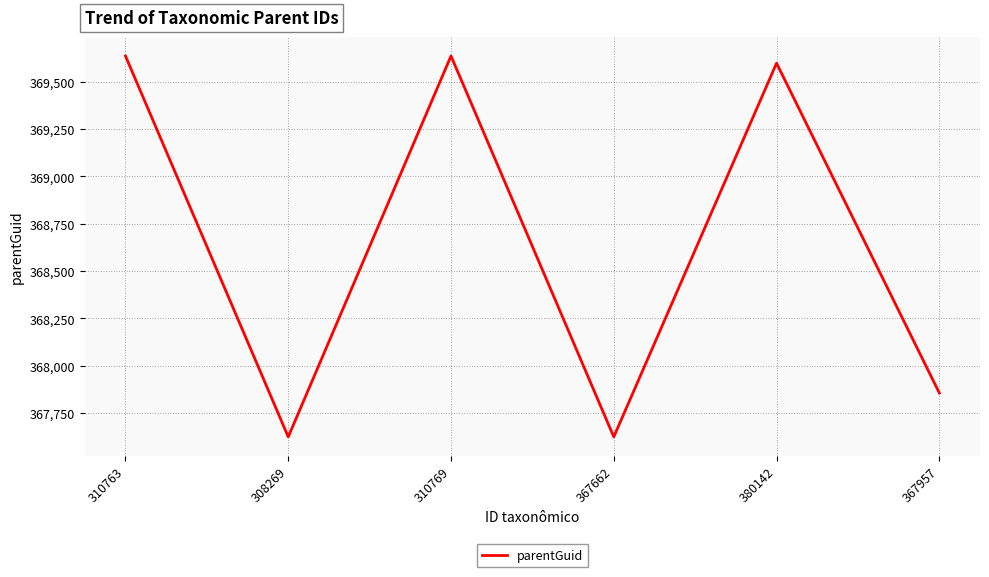

Where is the first local minimum?

308269